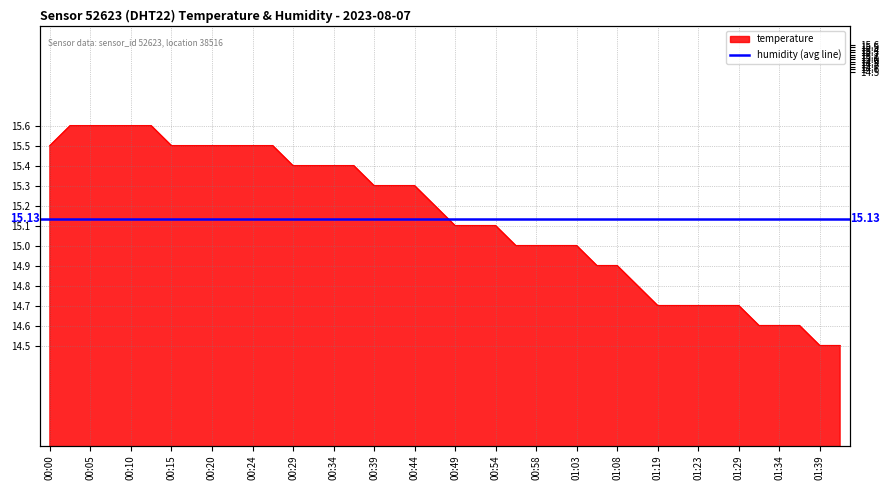

What is the change in value from 00:22 to 00:44?

-0.2